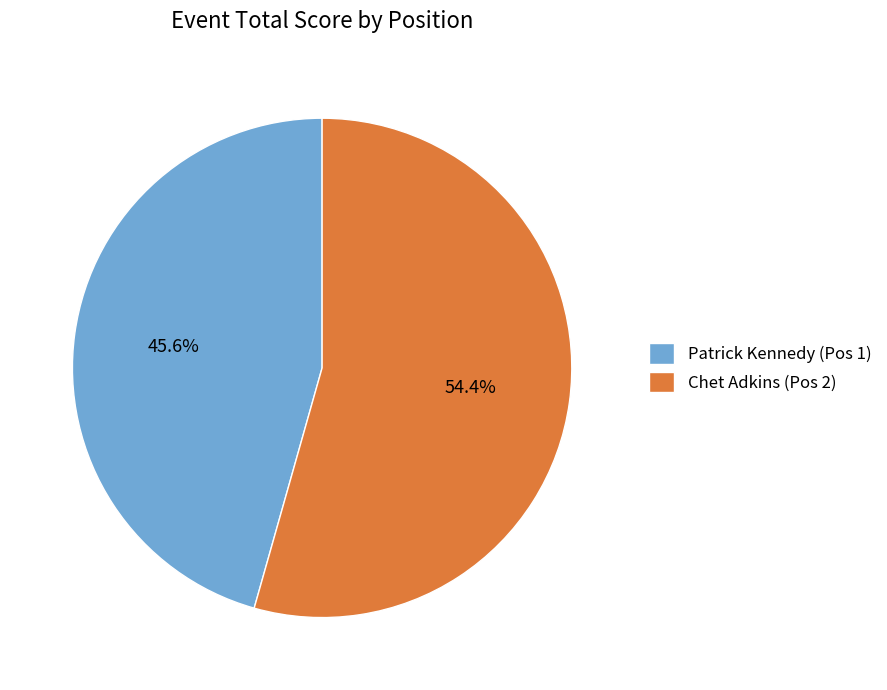

Approximately how many times larger is the value at Patrick Kennedy (Pos 1) compared to Chet Adkins (Pos 2)?

0.8